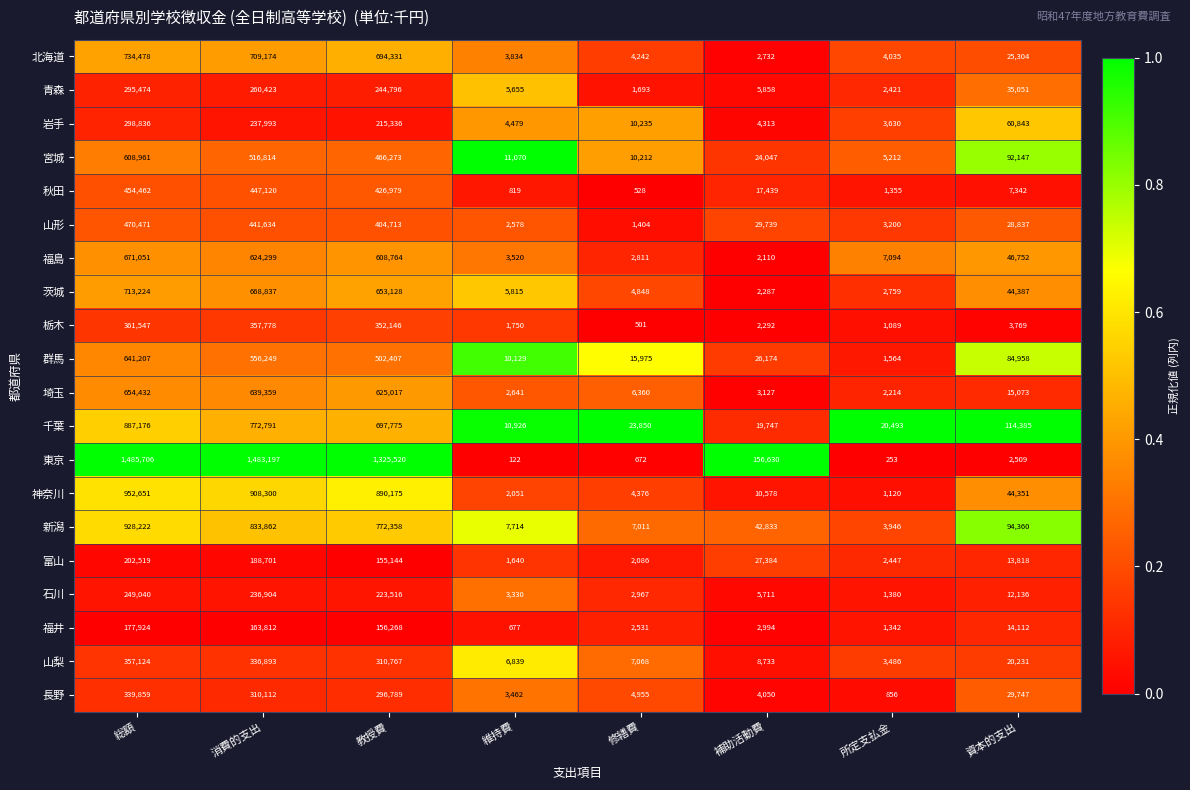

Between 補助活動費 and 所定支払金, which series saw the biggest shift?

東京